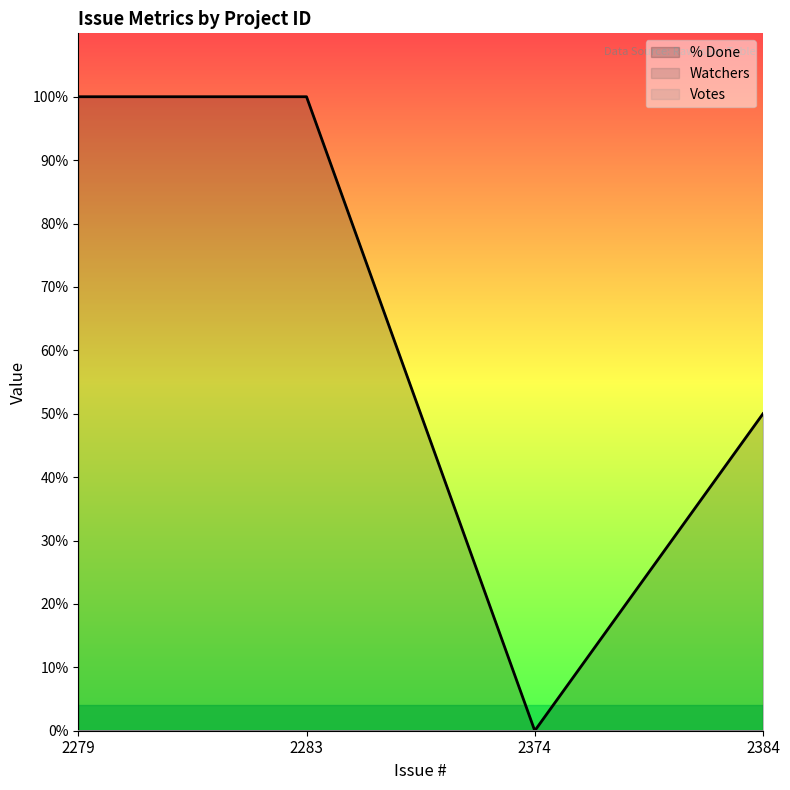

Count the number of categories in the chart.

4